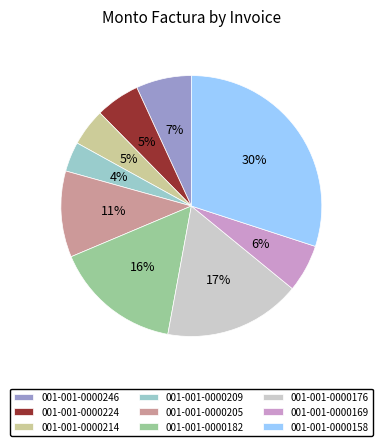

How many slices are in this pie chart?

9